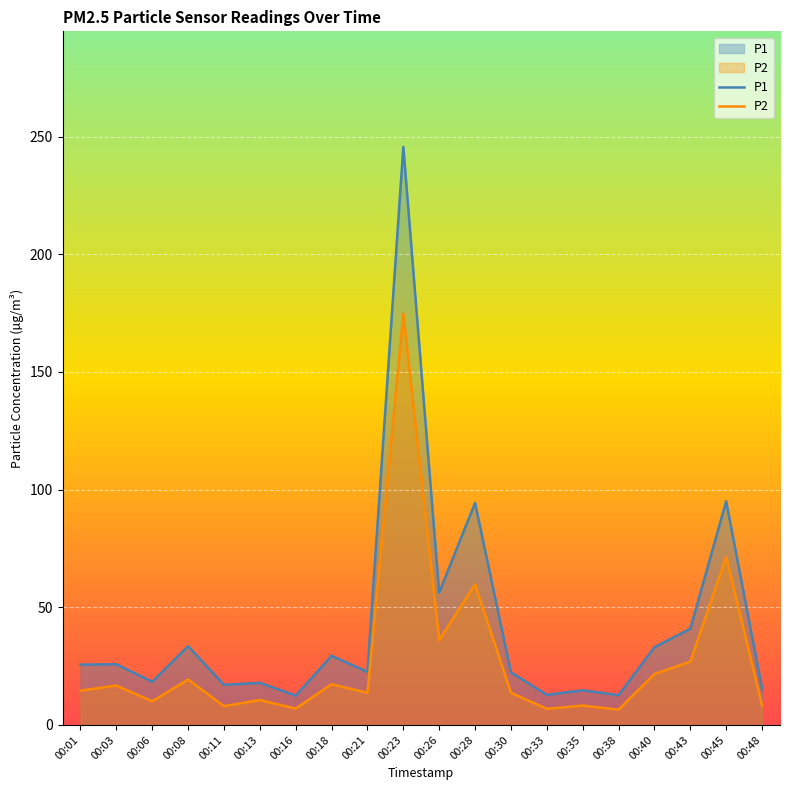

How many lines are shown in the chart?

2